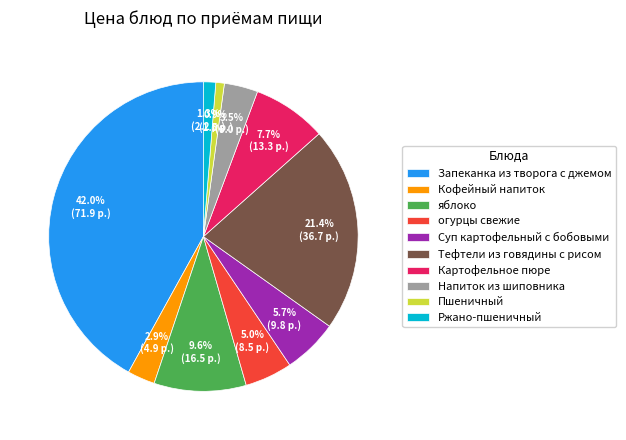

What is the largest slice in the pie chart?

Запеканка из творога с джемом